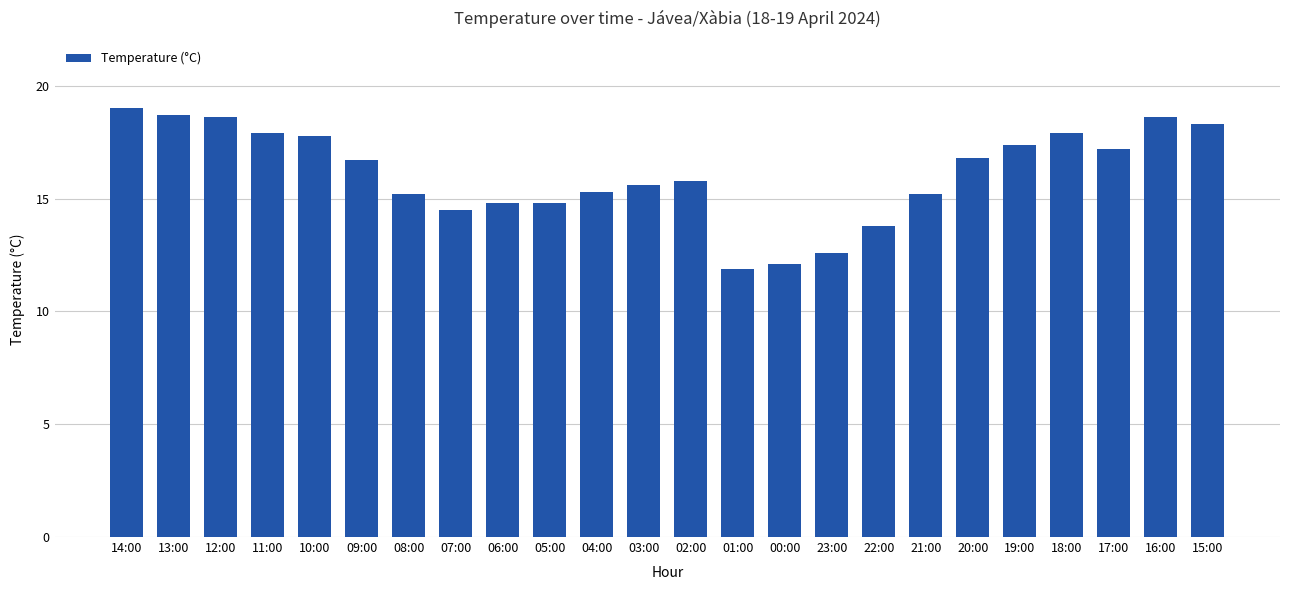

How many series are shown in this chart?

1